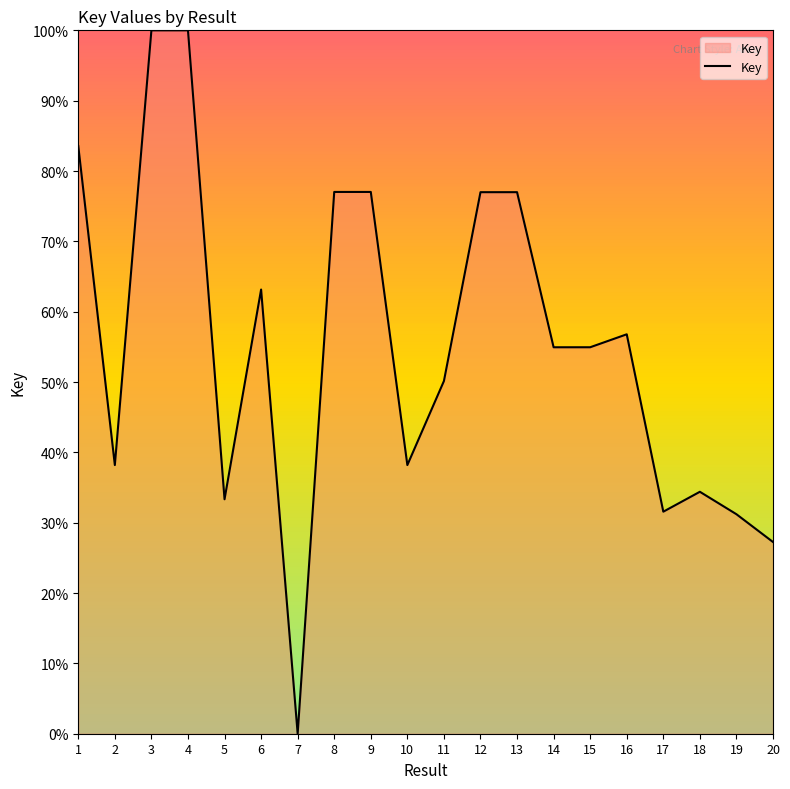

Which category has the lowest value across all series?

7